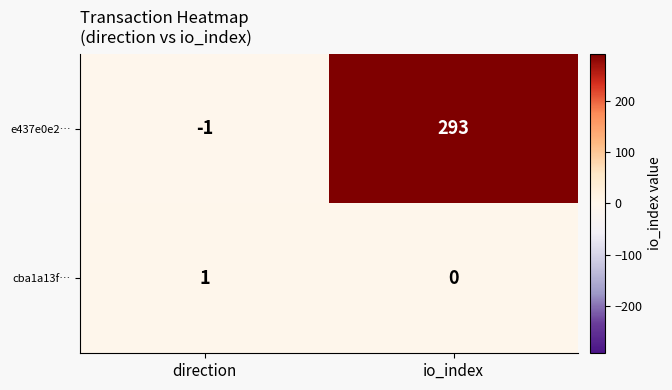

How many categories are shown in the chart?

2